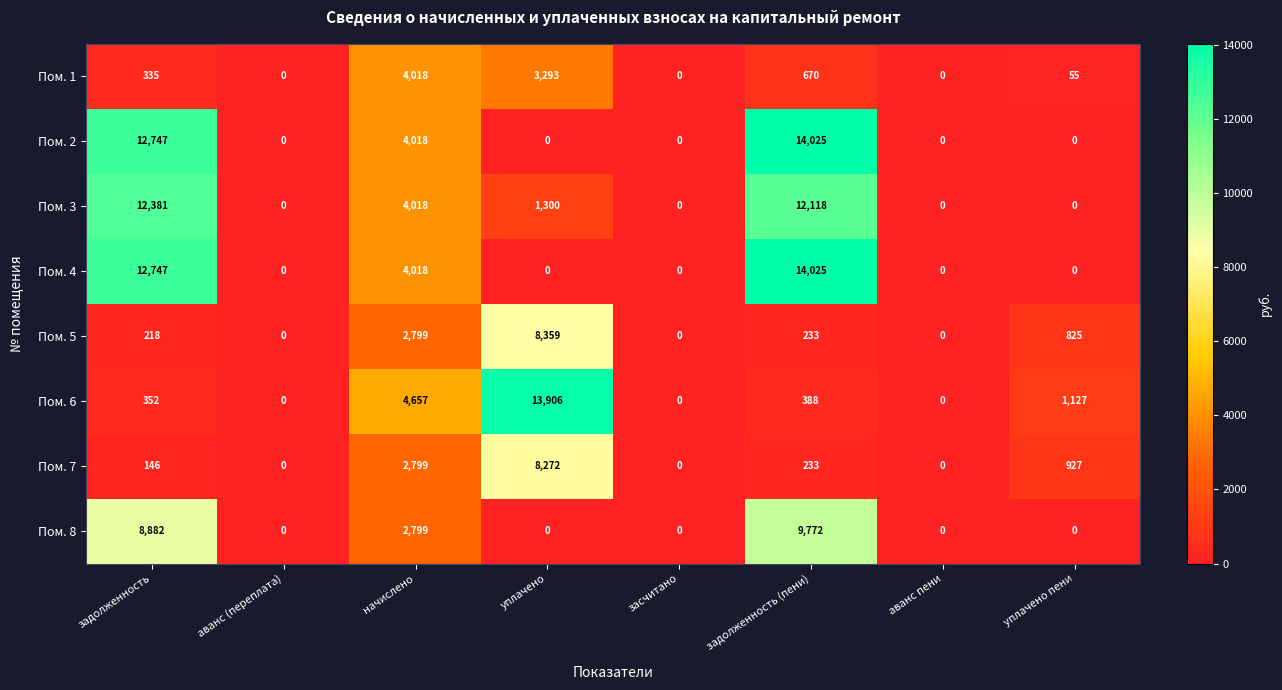

The value of Пом. 4 at аванс пени is 0. True or false?

True